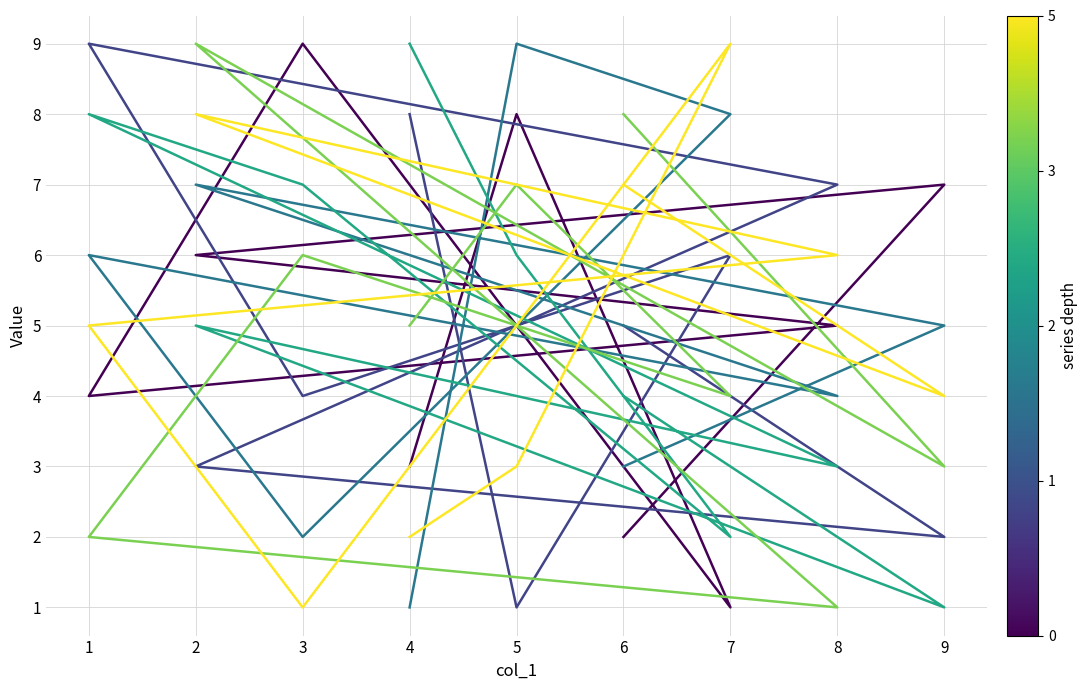

True or false: col_7 has a value of 11 at 2.

False